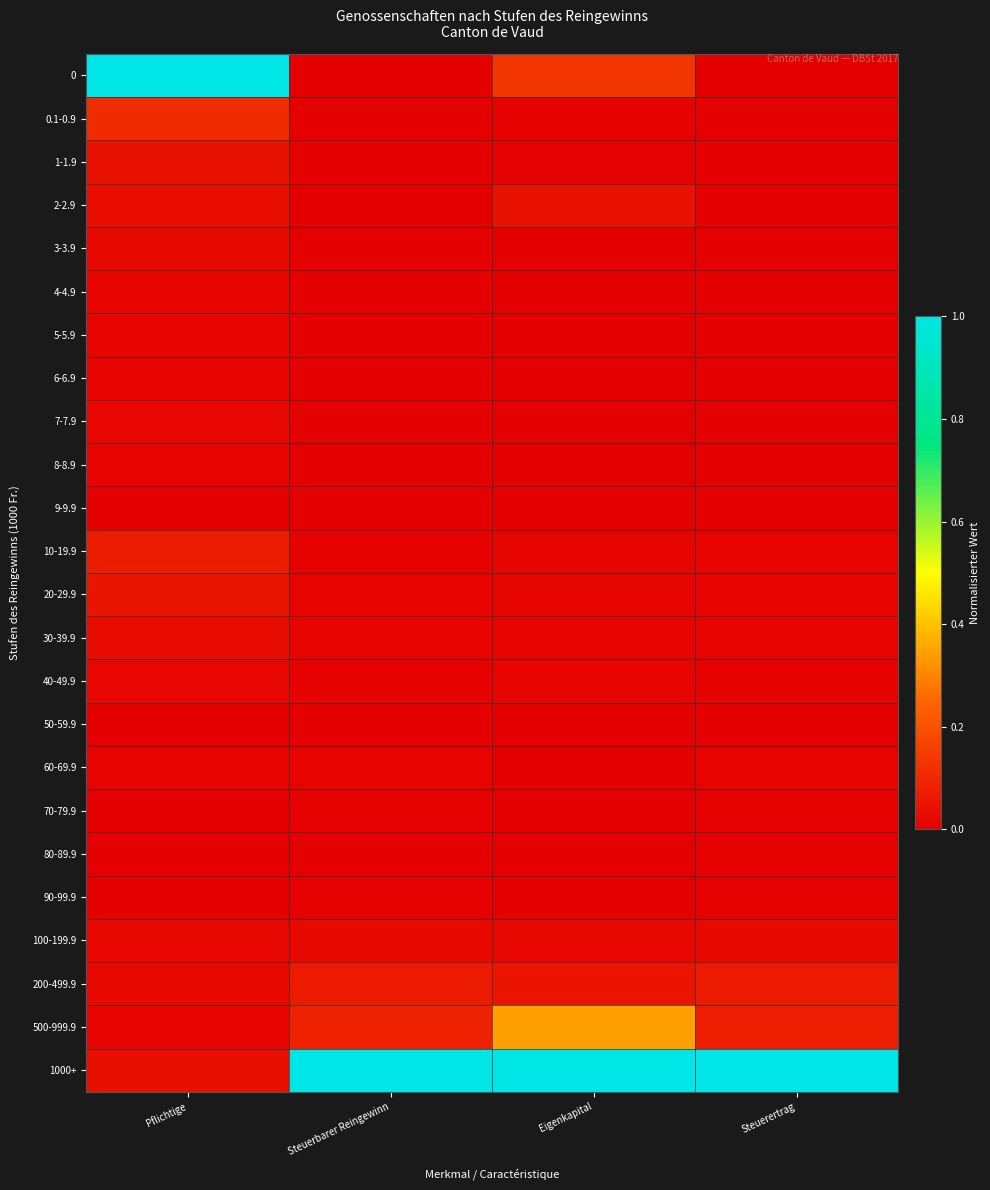

At how many categories does at least one series exceed 0?

4